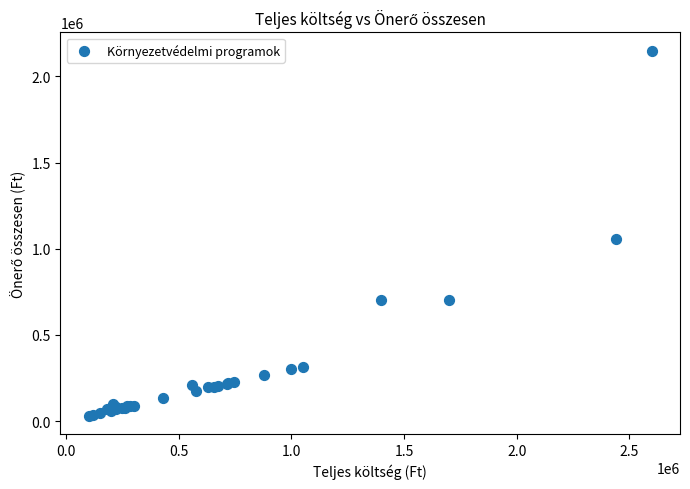

What Y value in the scatter plot is closest to 1090000?

1053886